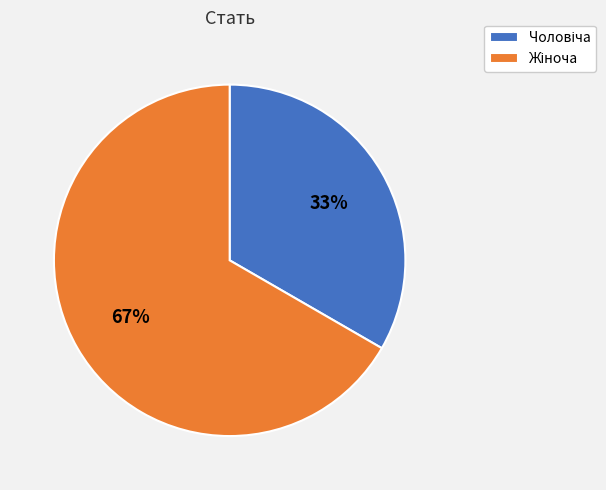

Is there any slice that represents more than half of the pie?

Yes